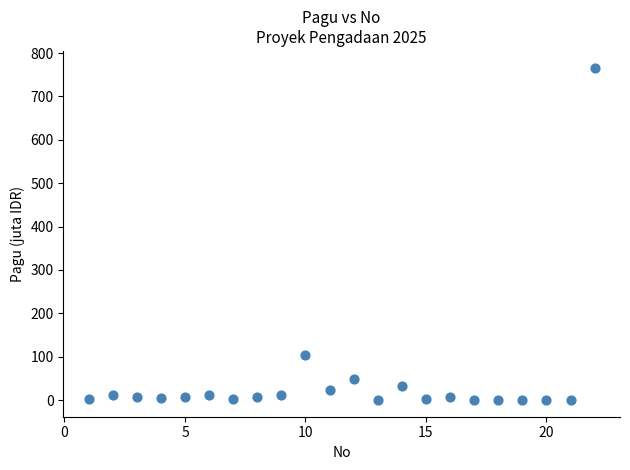

What Y value in the scatter plot is closest to 383?

104.0